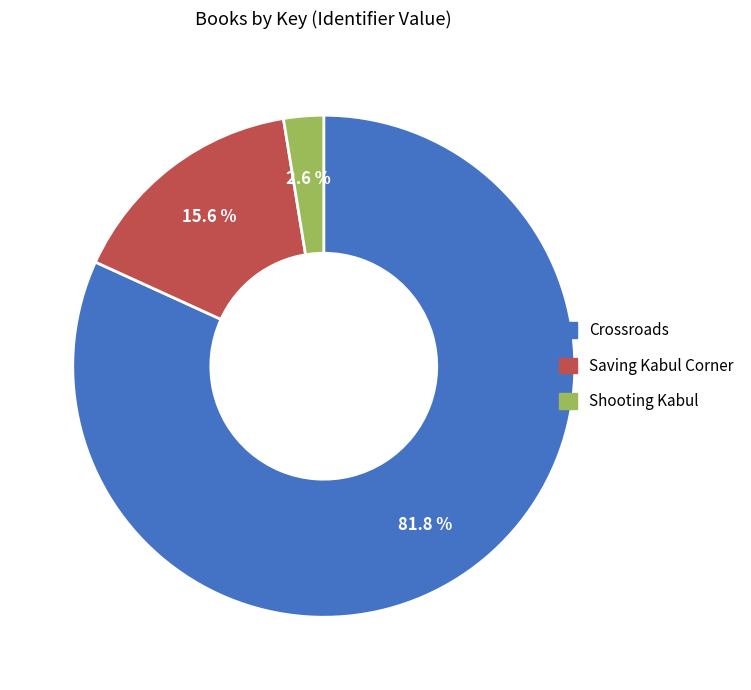

How much of the chart is everything except Crossroads?

18.2%